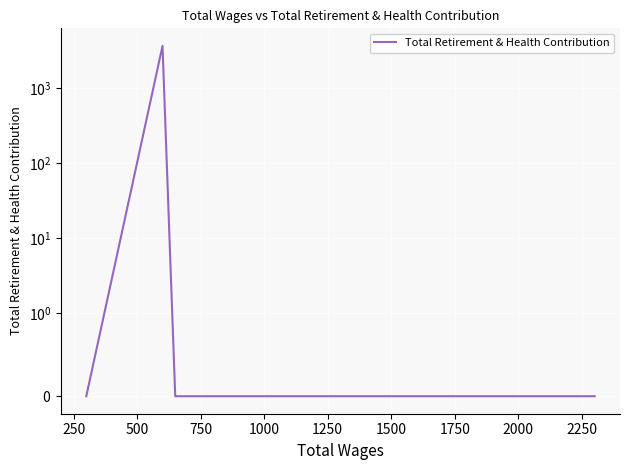

How many data points are above 0?

1